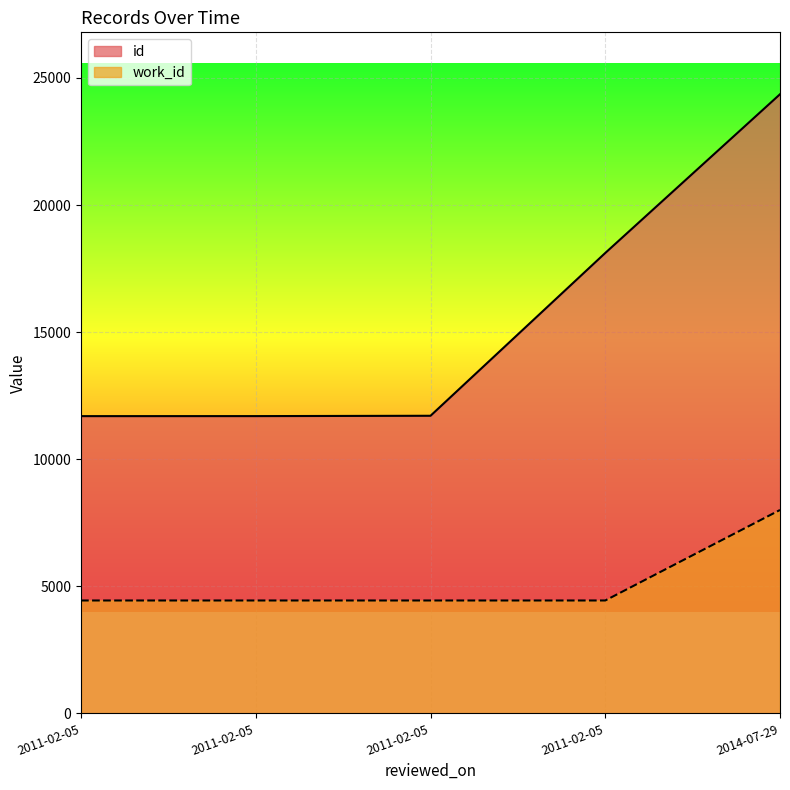

What is the total value across all series at 2011-02-05?

16135